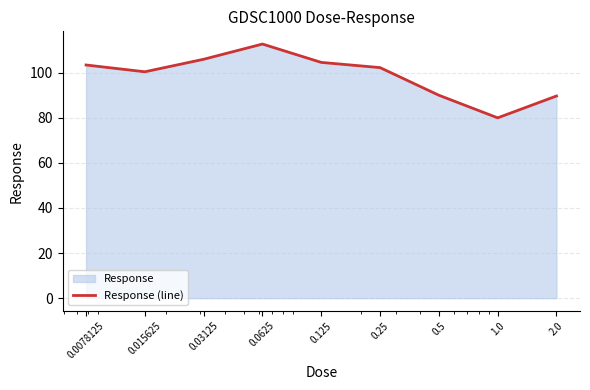

Reading left to right, extract all data points from this chart.

0.0078125=103.4	0.015625=100.4	0.03125=105.9	0.0625=112.7	0.125=104.6	0.25=102.2	0.5=90.0	1.0=80.0	2.0=89.6